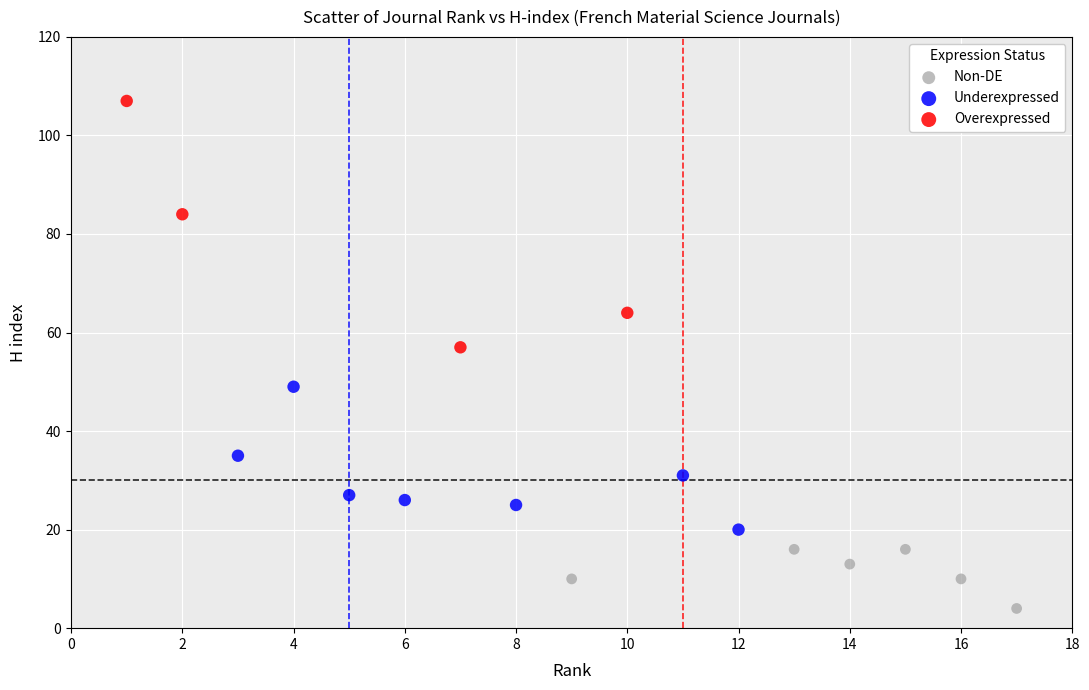

Which series reaches the maximum Y coordinate?

Overexpressed